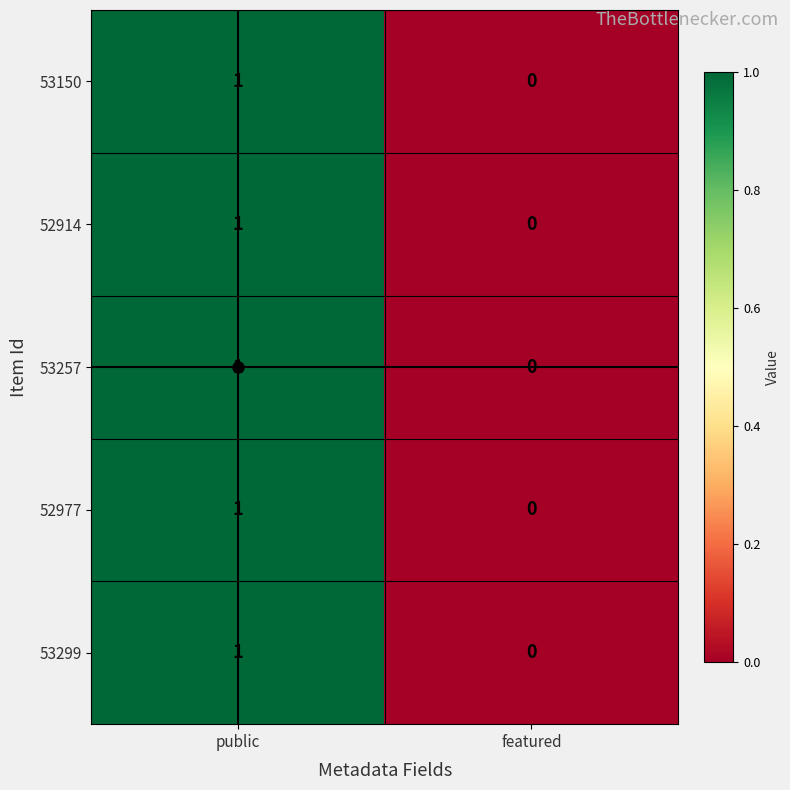

What is the total value across all series at public?

5